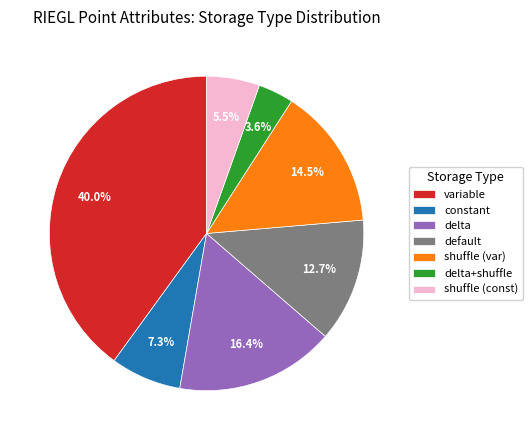

Does any single category account for the majority?

No